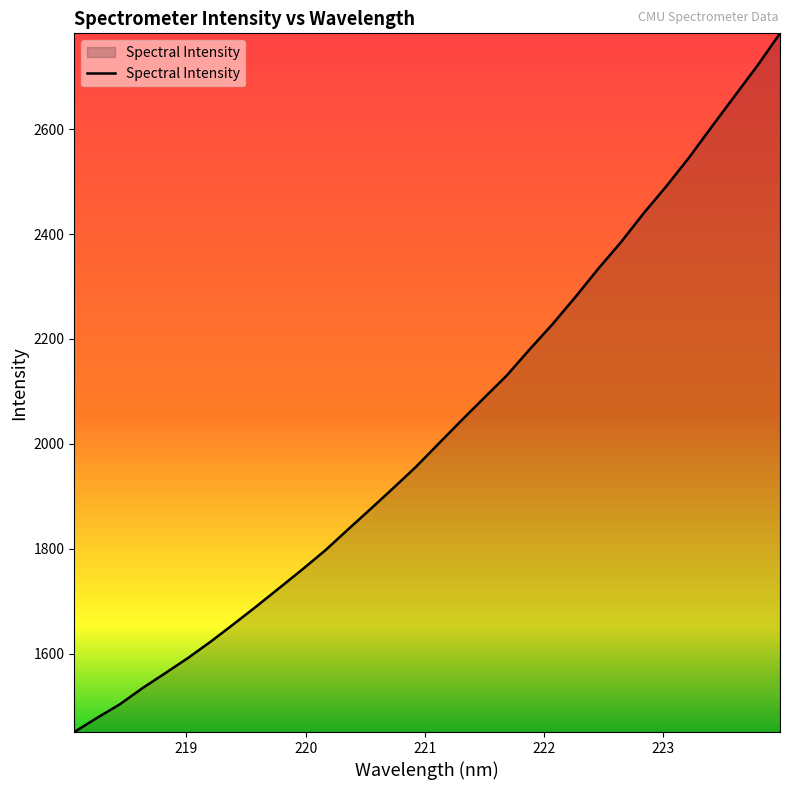

What is the minimum value shown in the chart?

1450.4